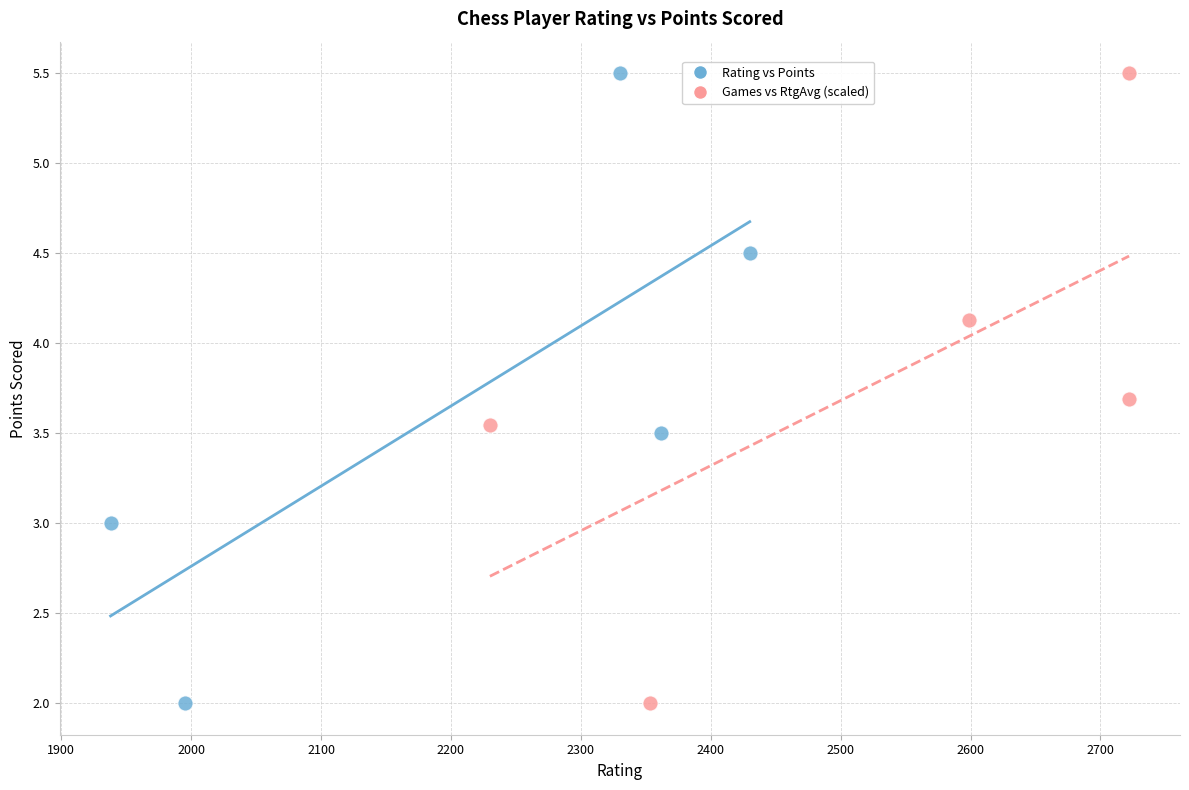

What are all the series names shown in the legend?

Rating vs Points, Games vs RtgAvg (scaled)